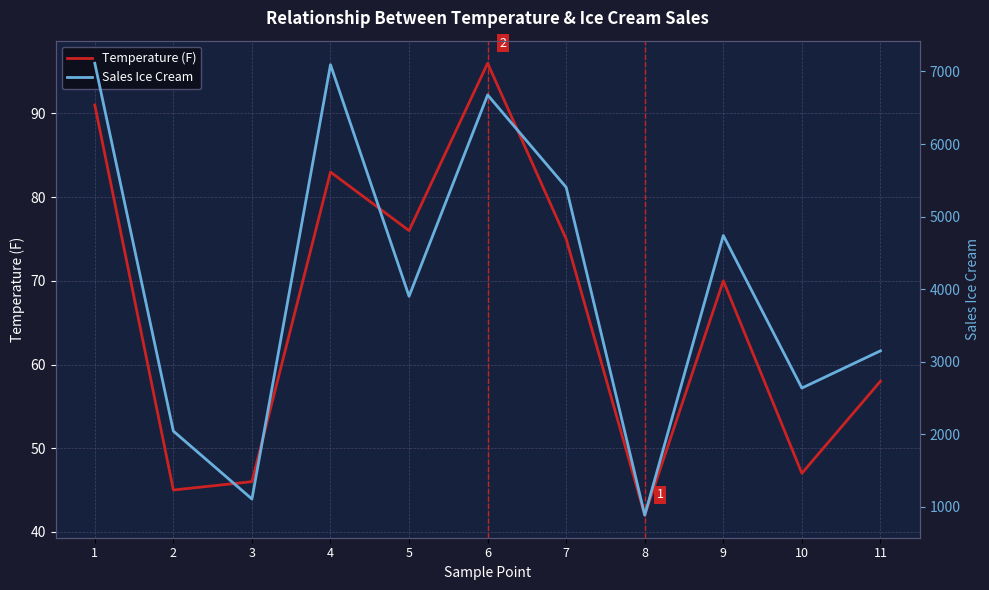

How many lines are shown in the chart?

2